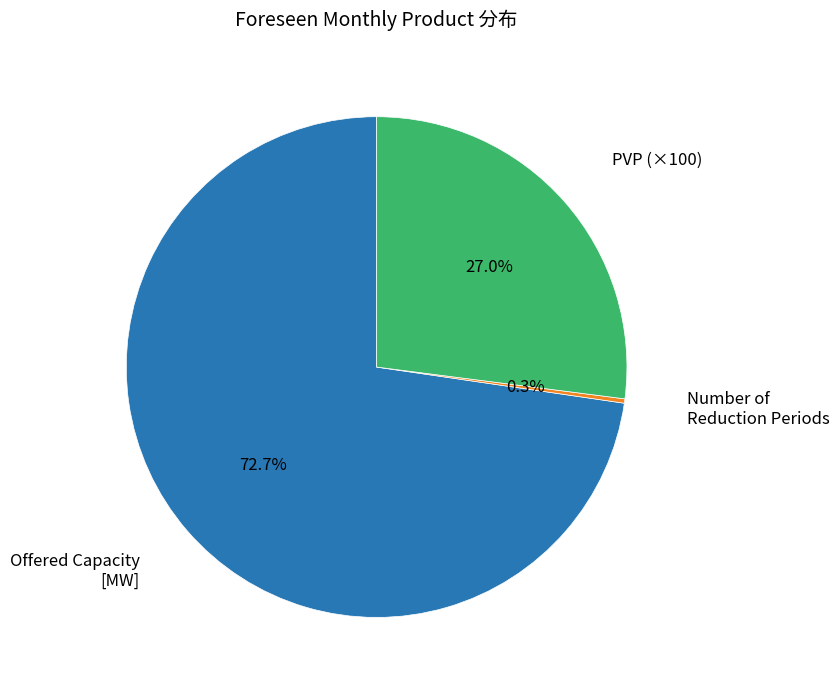

Is there a majority slice in this chart?

Yes